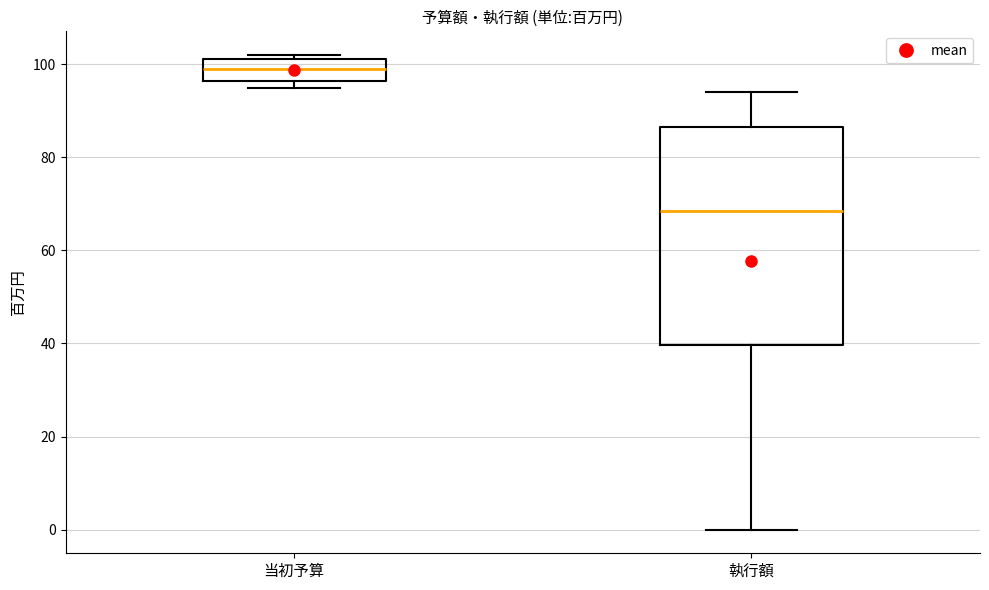

Where is the upper edge of the box for 当初予算 on the y-axis? The values are not printed on the chart, so give them approximately, as read against the axis.

102